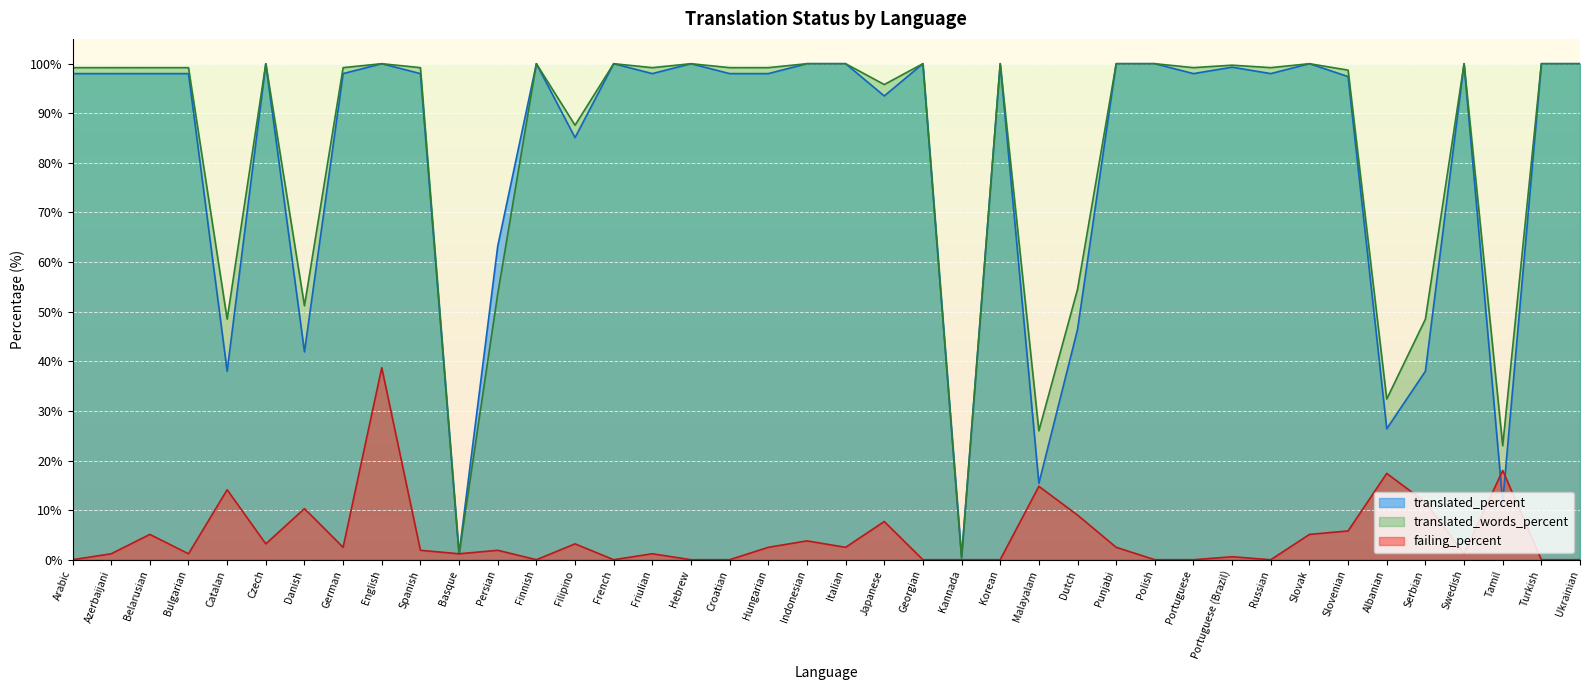

Rank the series by their maximum value, from highest to lowest.

translated_percent, translated_words_percent, failing_percent